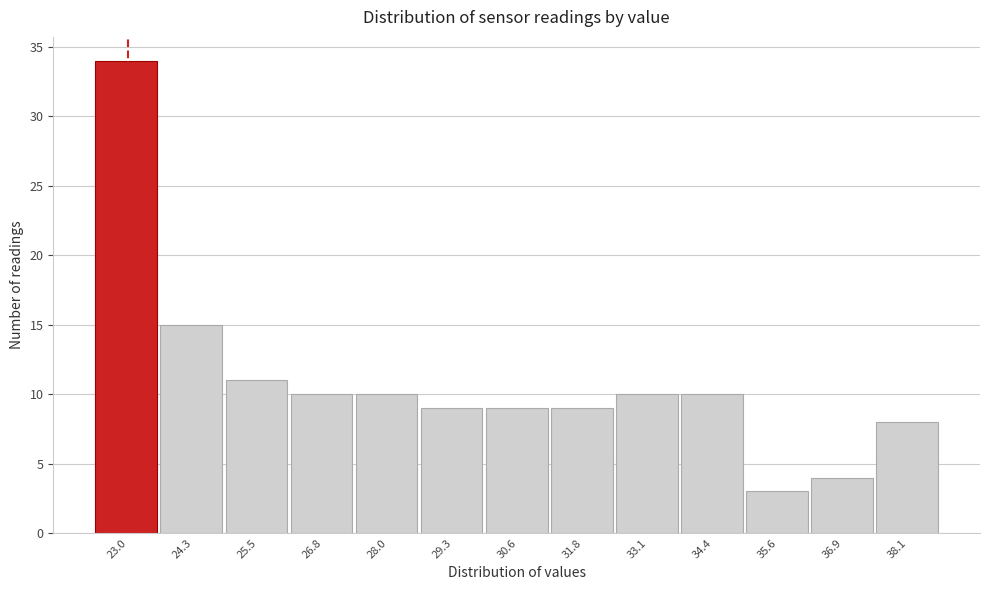

Reading left to right, list all the values displayed in this chart.

23.0=34	24.3=15	25.5=11	26.8=10	28.0=10	29.3=9	30.6=9	31.8=9	33.1=10	34.4=10	35.6=3	36.9=4	38.1=8